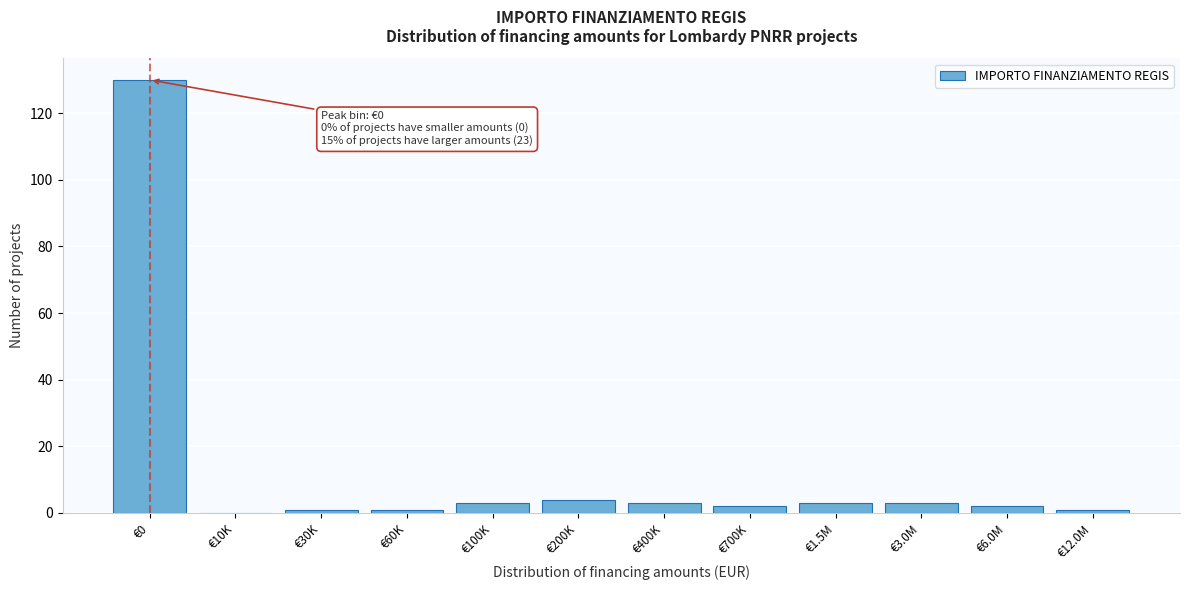

Reading right to left, list all the values displayed in this chart.

€12.0M=1	€6.0M=2	€3.0M=3	€1.5M=3	€700K=2	€400K=3	€200K=4	€100K=3	€60K=1	€30K=1	€10K=0	€0=130